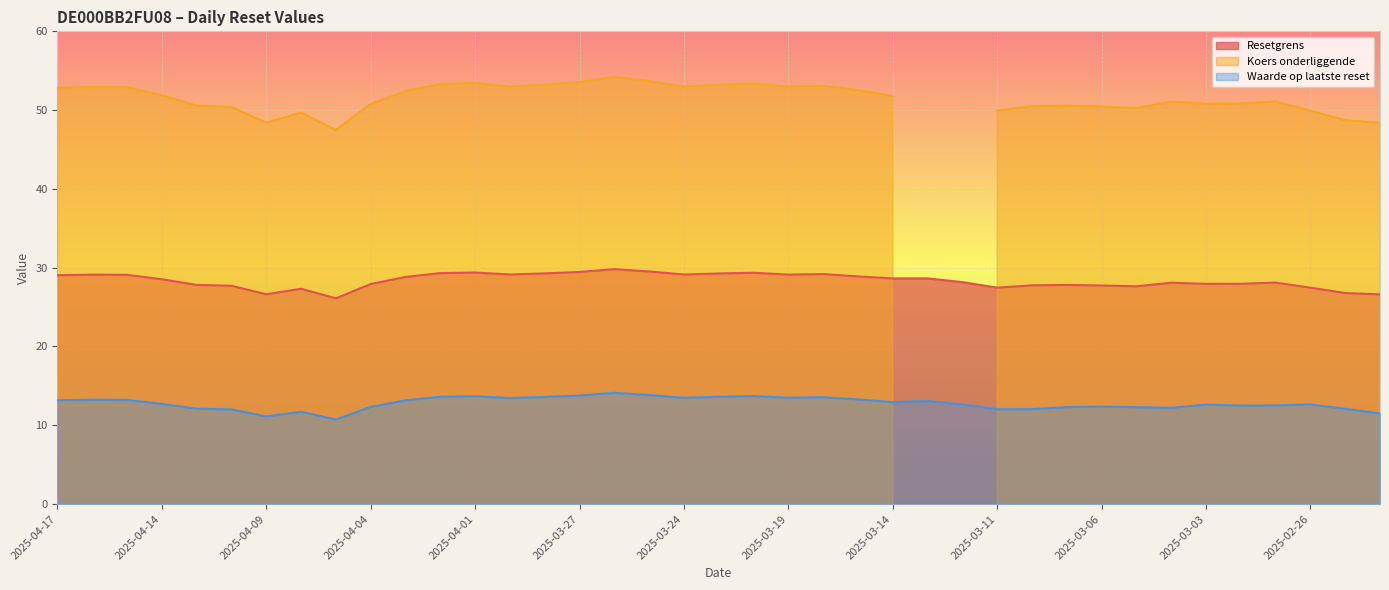

Is it true that Waarde op laatste reset equals 7.2 at 2025-03-13?

False